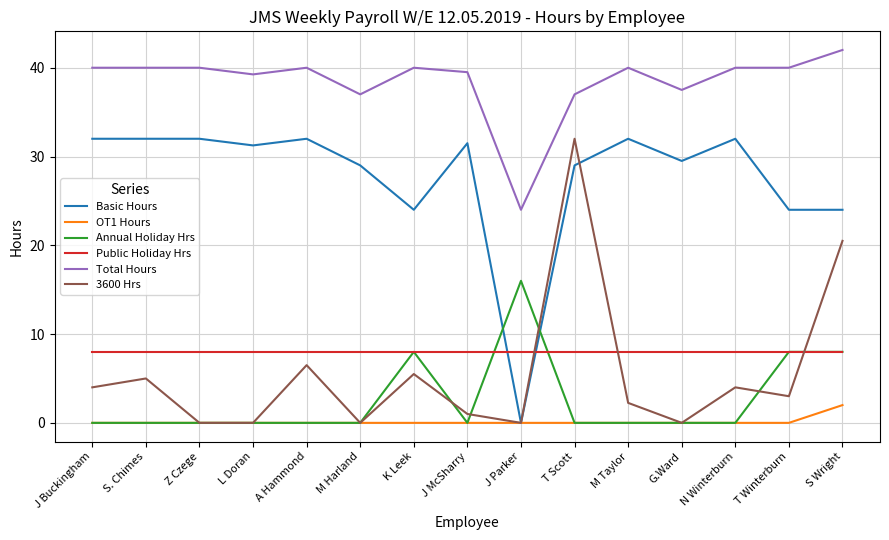

Which series has the largest total across all categories?

Total Hours